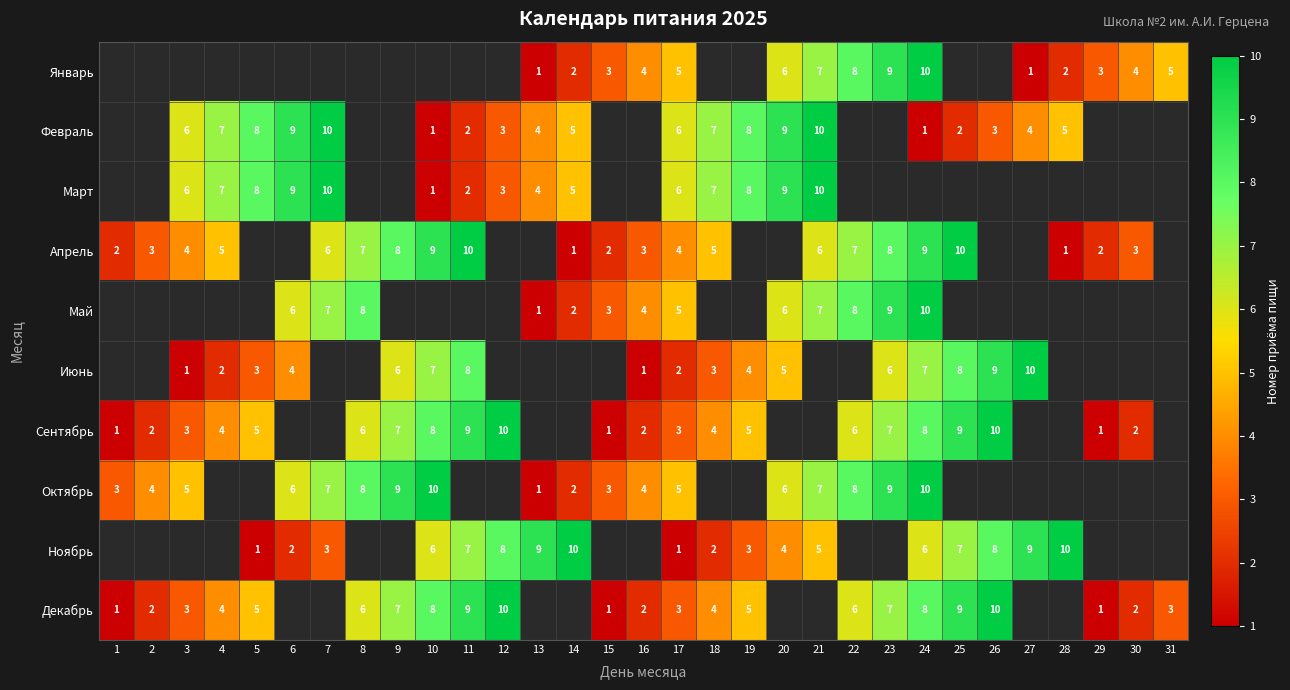

What is the difference between the Апрель values at 1 and 4?

3